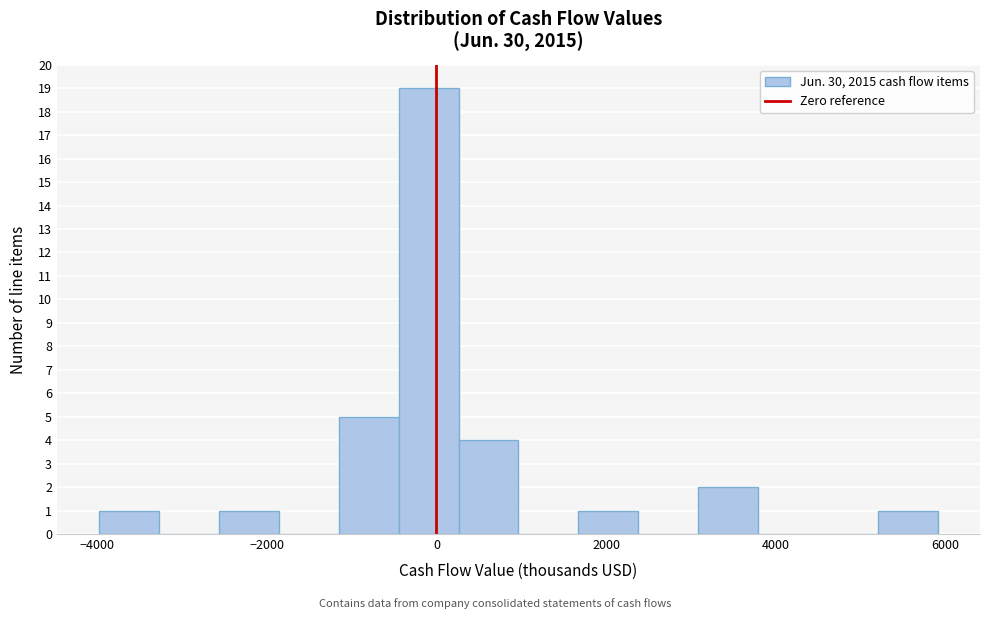

Read against the x-axis, roughly where is the centre of the tallest bar?

0